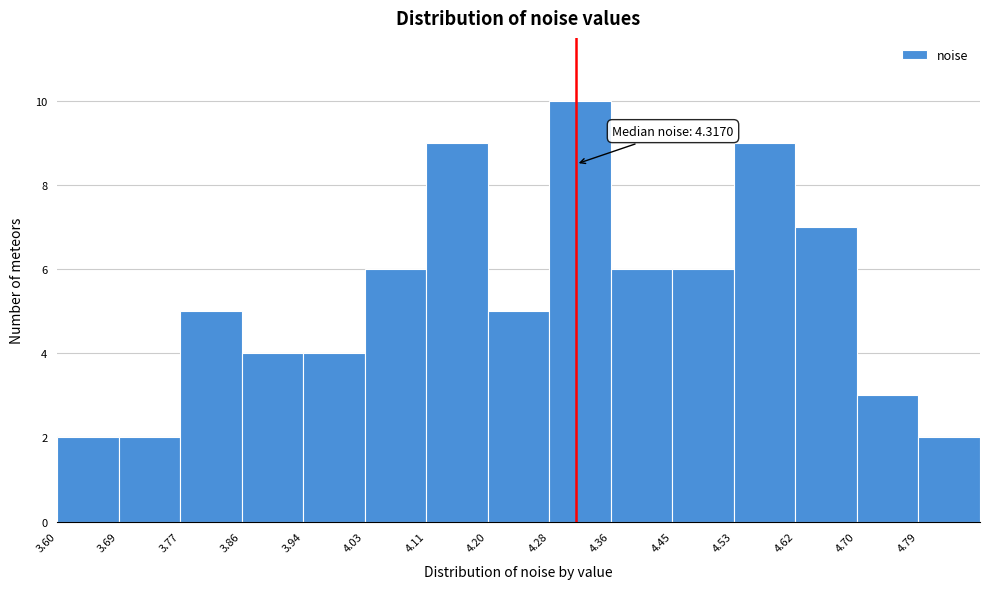

Over which range of the x-axis is the bar tallest?

4.28 to 4.36